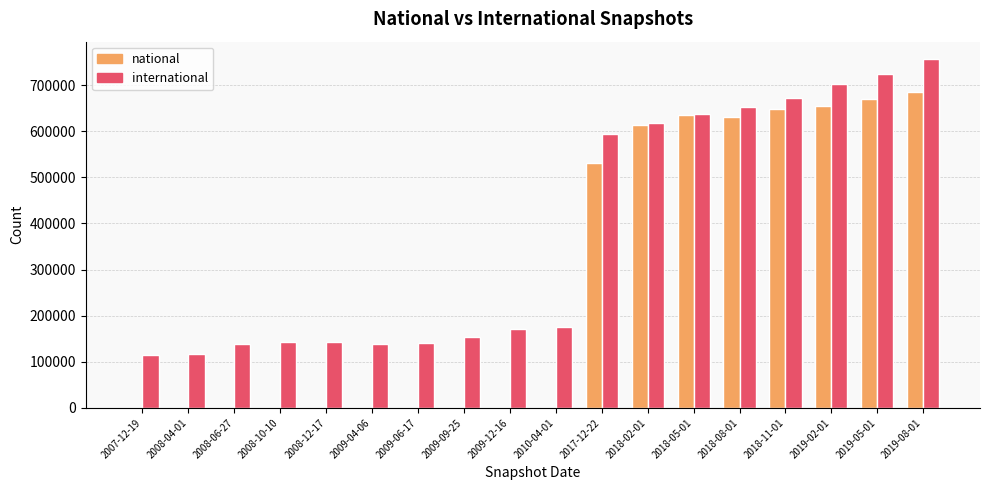

Between 2009-09-25 and 2019-08-01, which series saw the biggest shift?

national